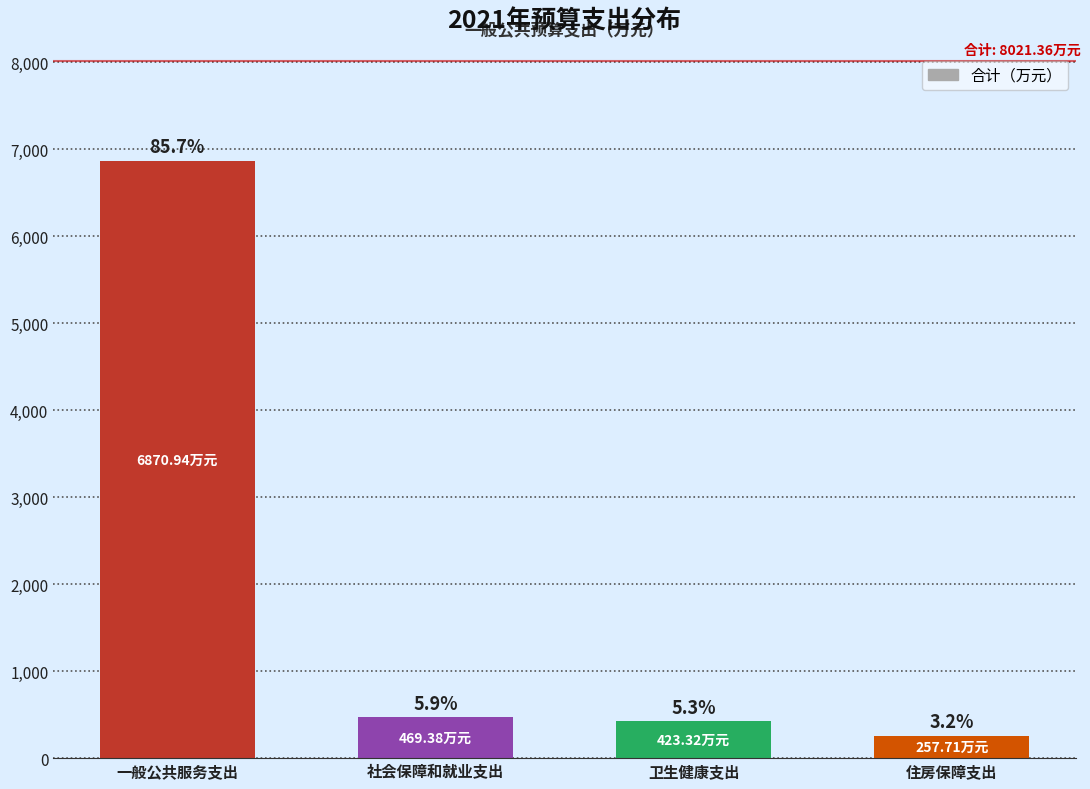

Does the chart contain any negative values?

No